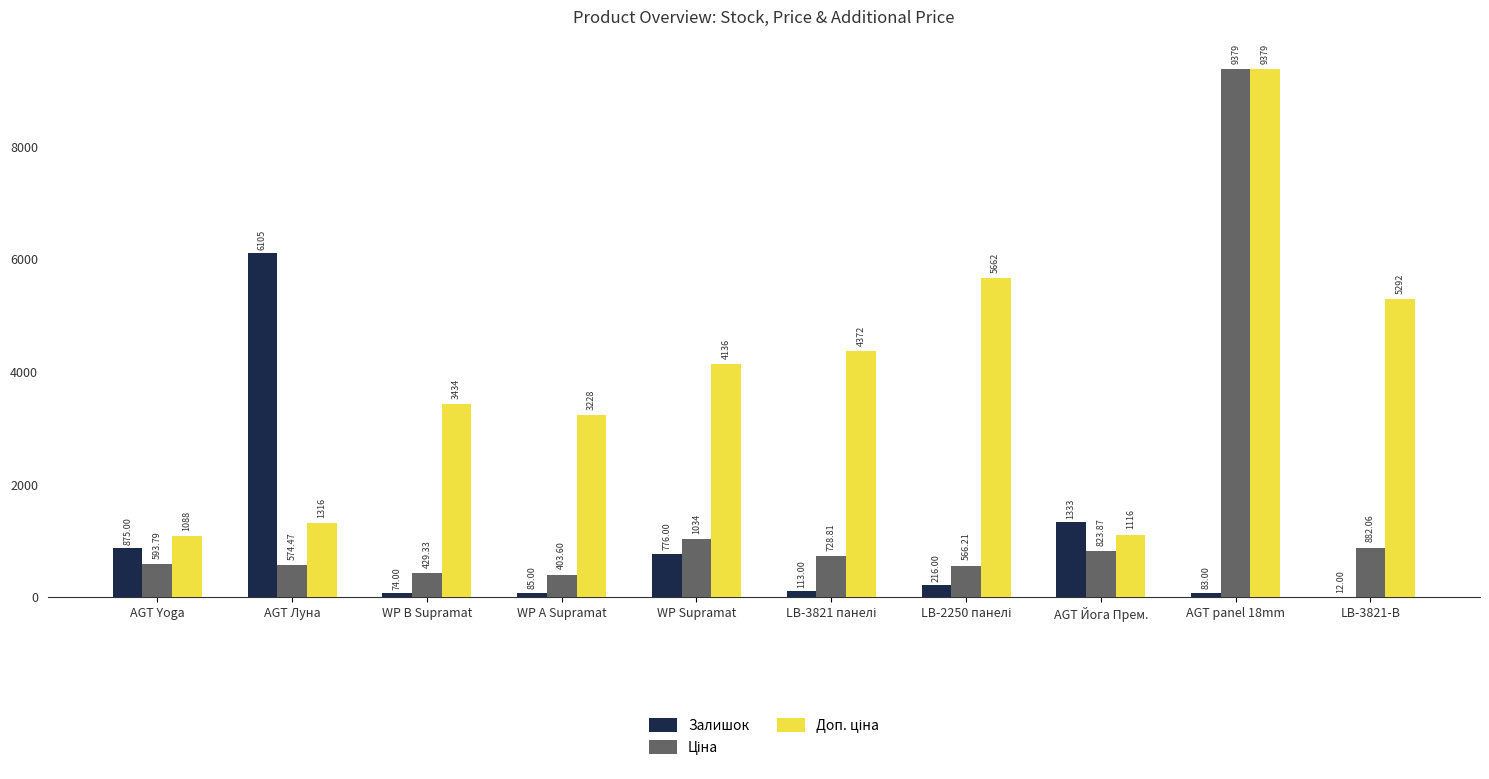

Does the chart contain stacked bars?

No